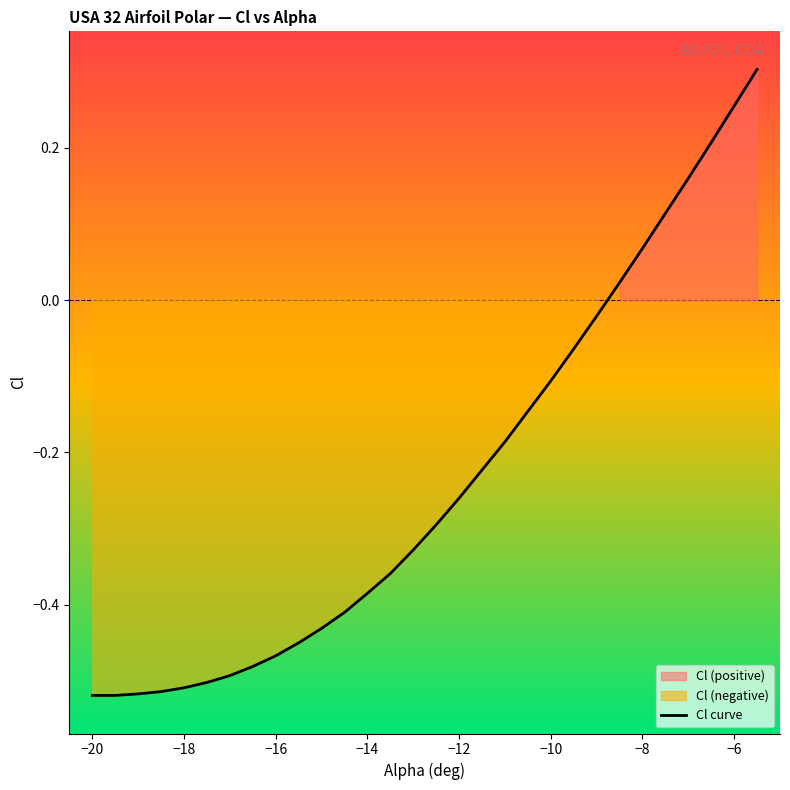

Is it true that Cl curve equals -0.3 at −18?

False